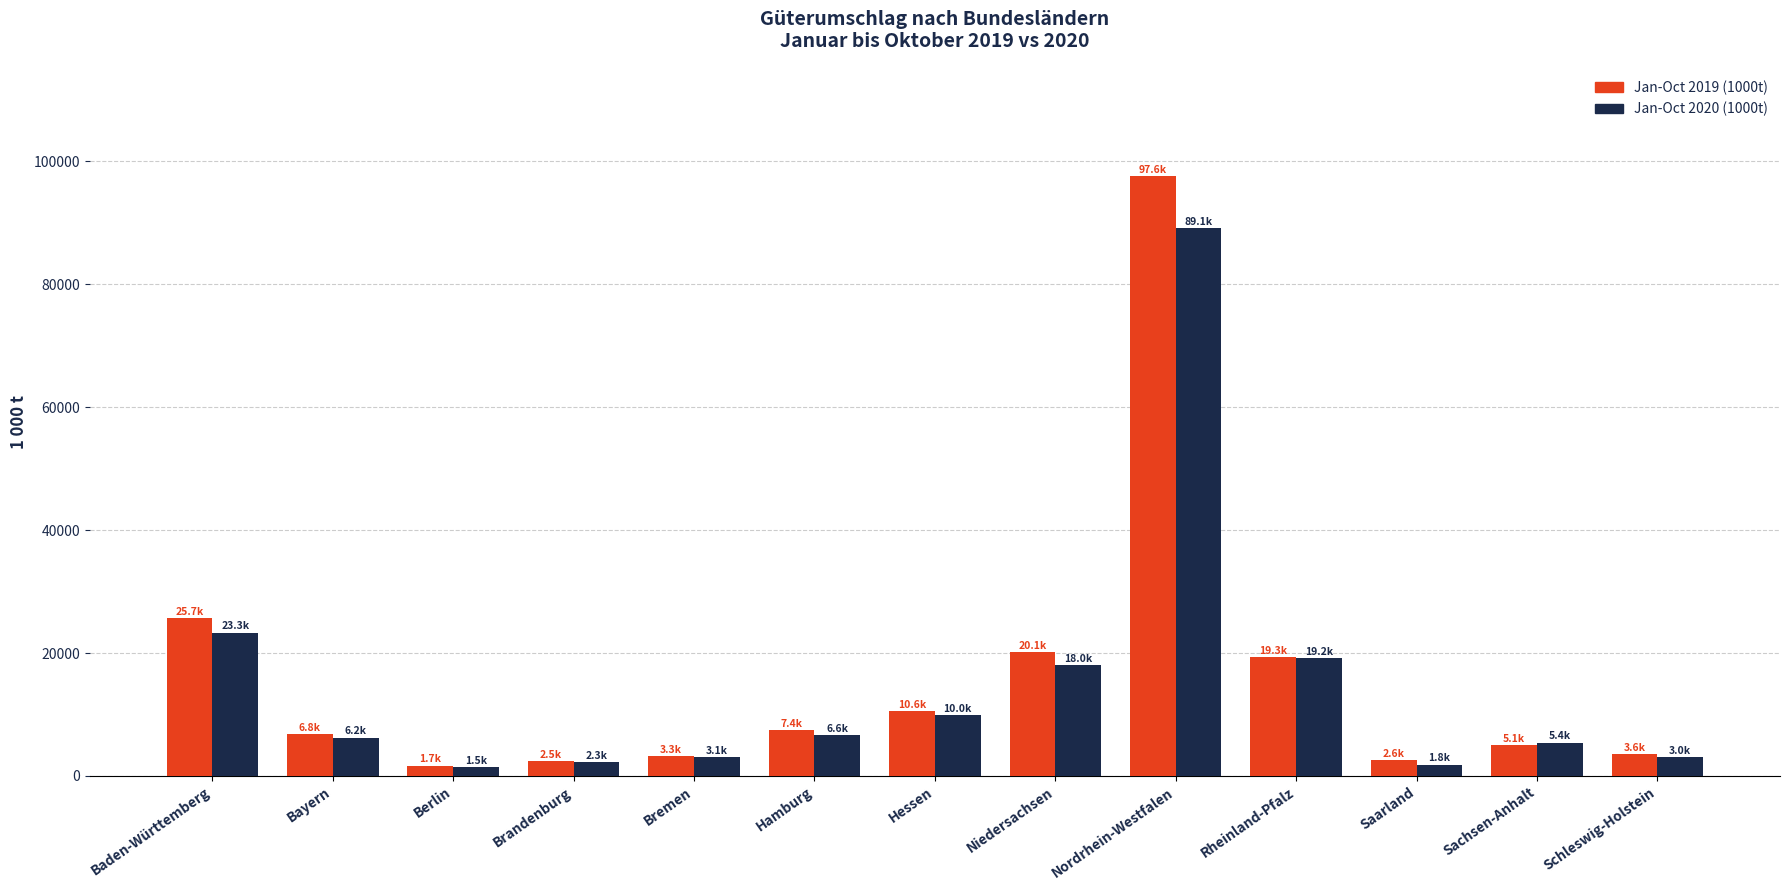

What is the total value across all series at Hamburg?

14025.1